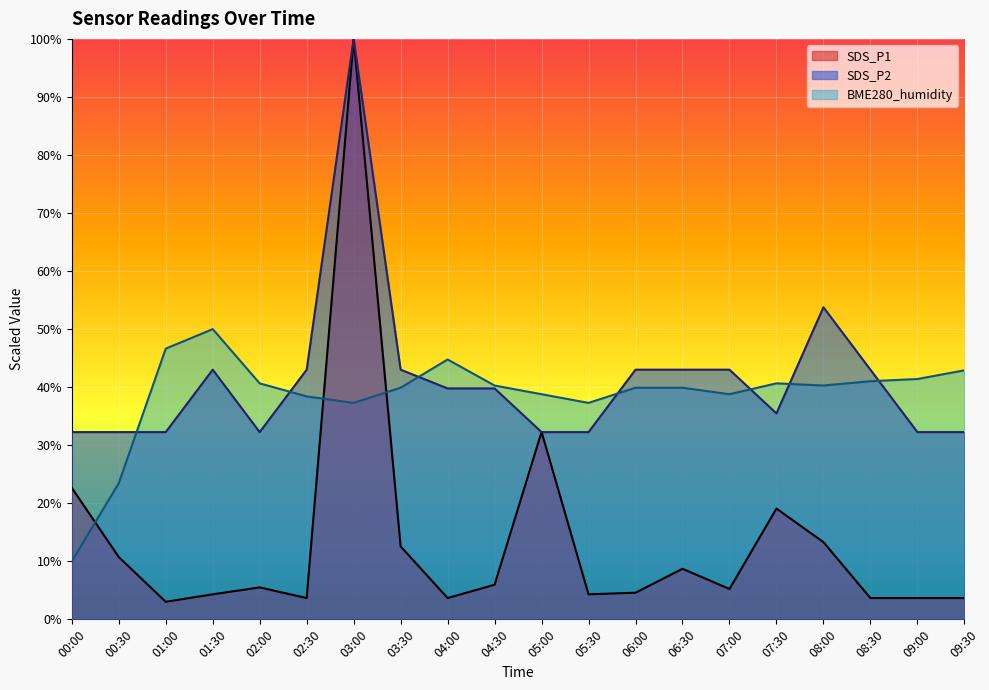

Is the value of SDS_P1 at 01:30 greater than the value of SDS_P2 at 01:30?

No